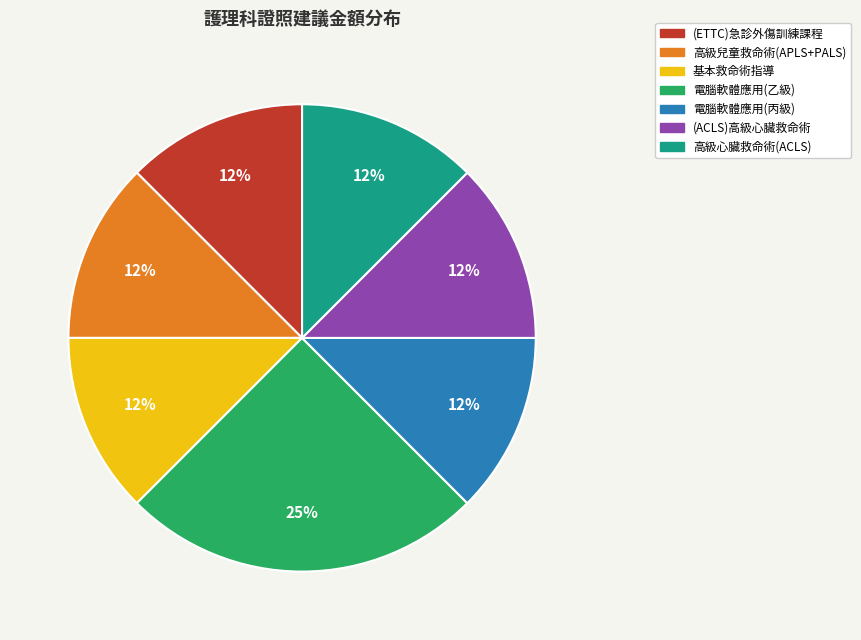

Does any single category account for the majority?

No